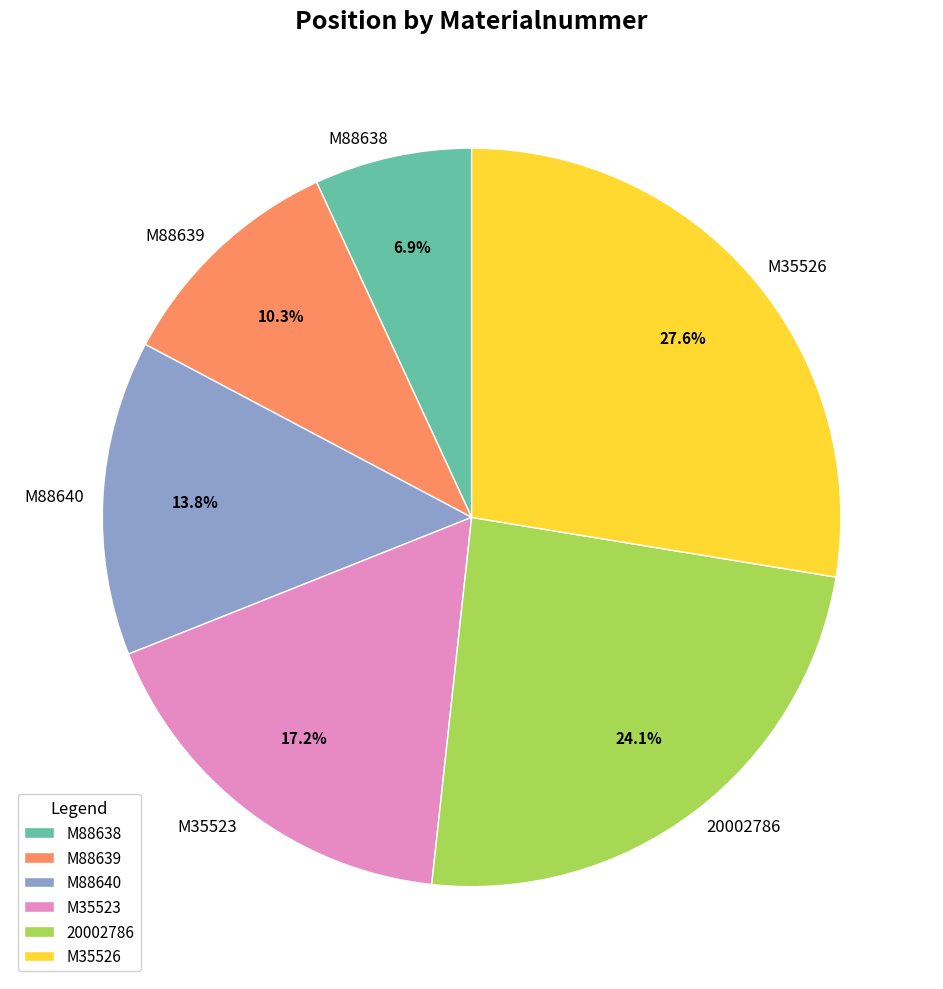

Between M88640 and M88639, which is larger?

M88640